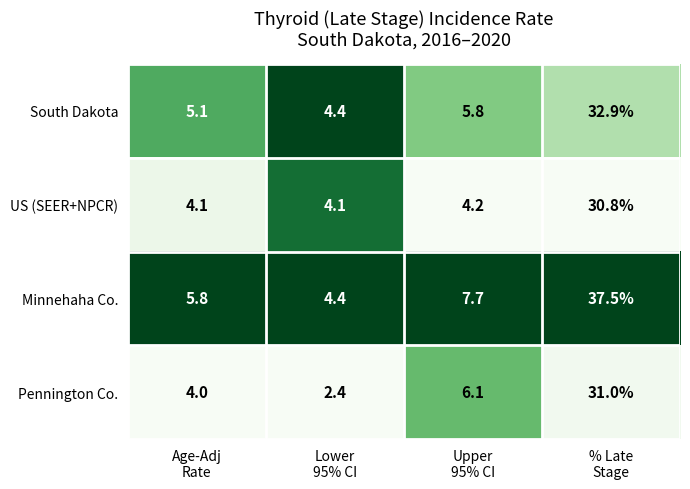

Which series has the widest spread of values?

Minnehaha Co.